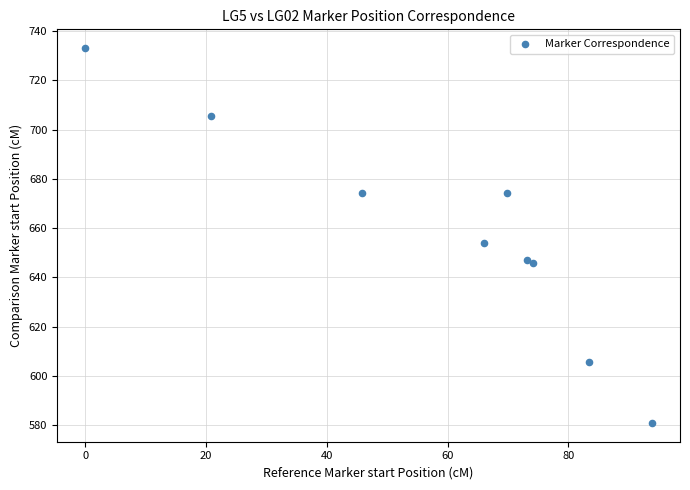

What Y value in the scatter plot is closest to 656?

654.0